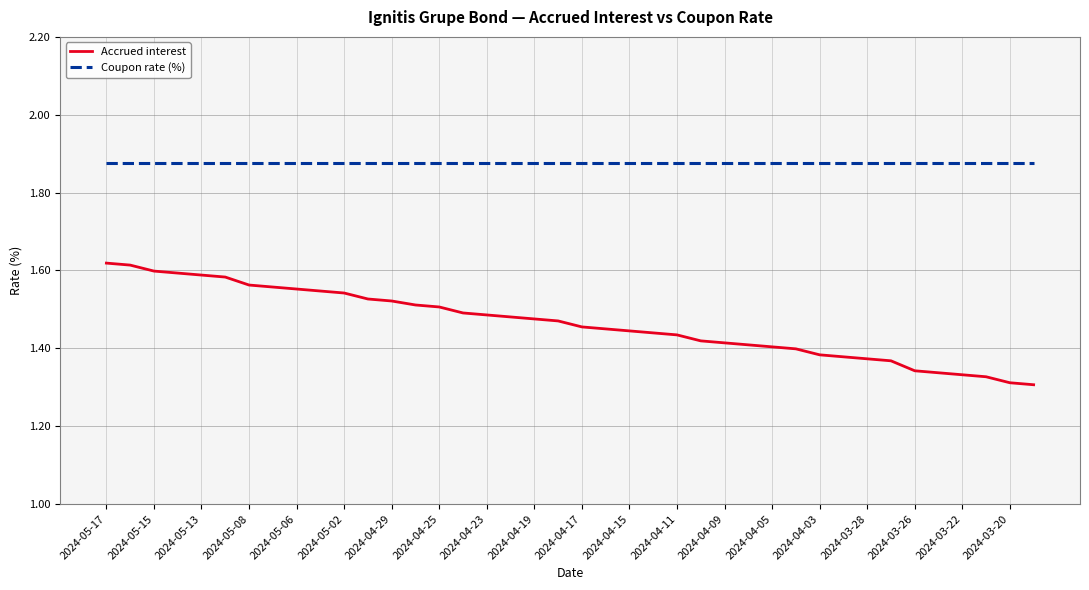

True or false: Coupon rate (%) and Accrued interest cross at least once.

False